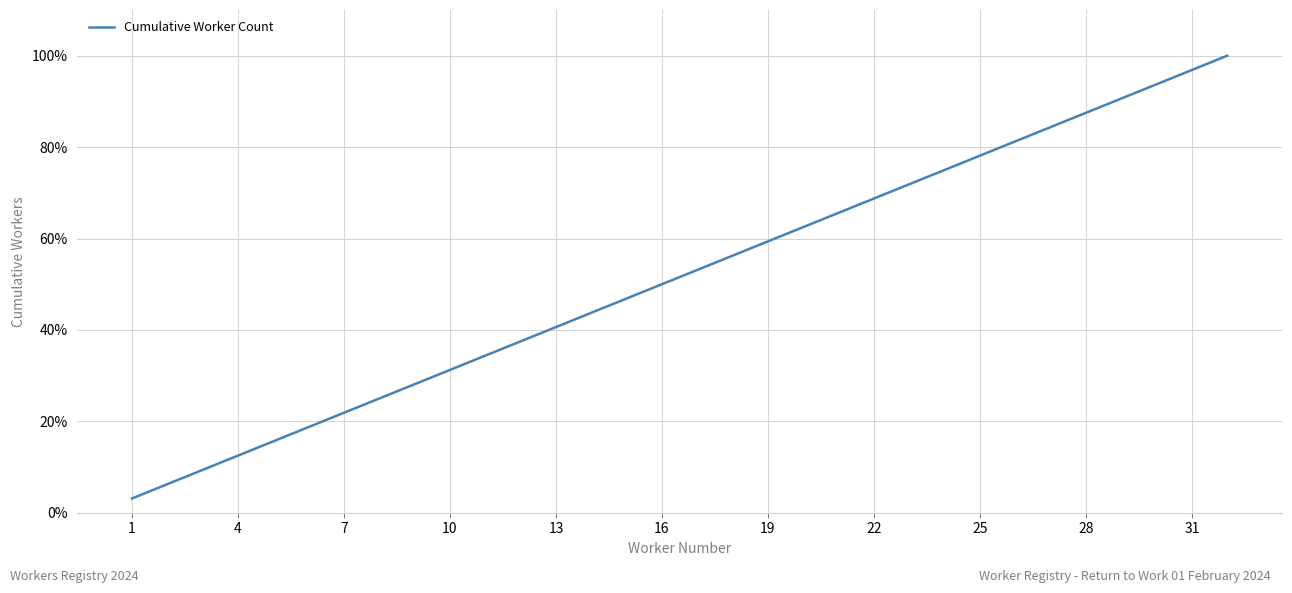

Does the chart have visible grid lines?

Yes